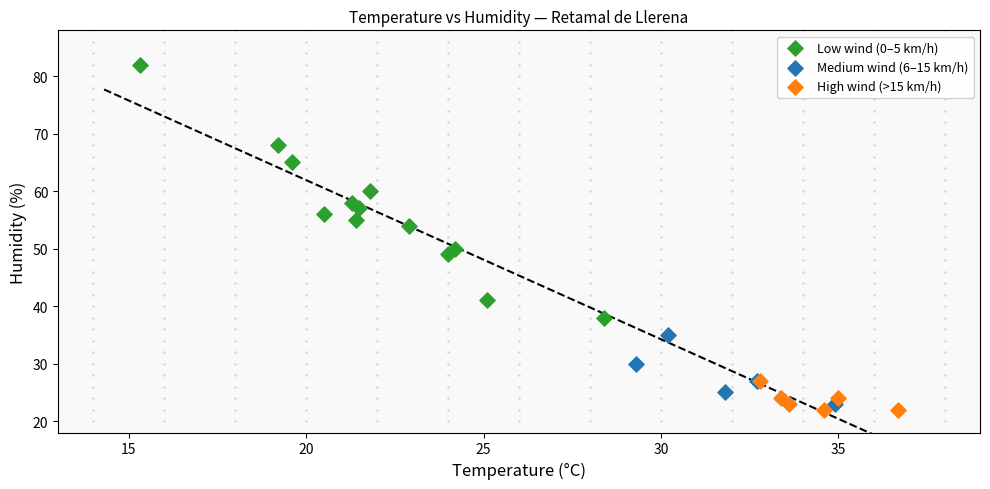

What are all the series names shown in the legend?

Low wind (0–5 km/h), Medium wind (6–15 km/h), High wind (>15 km/h)